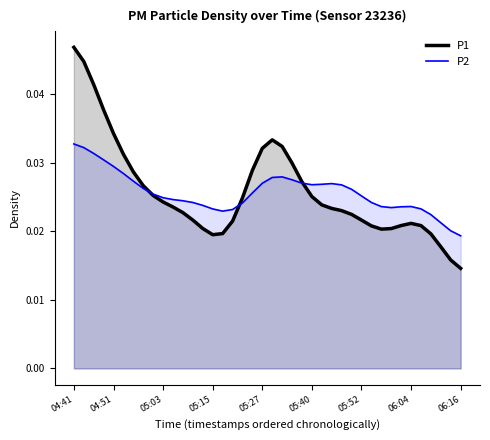

Where is P2 nearest to the value 0?

06:16